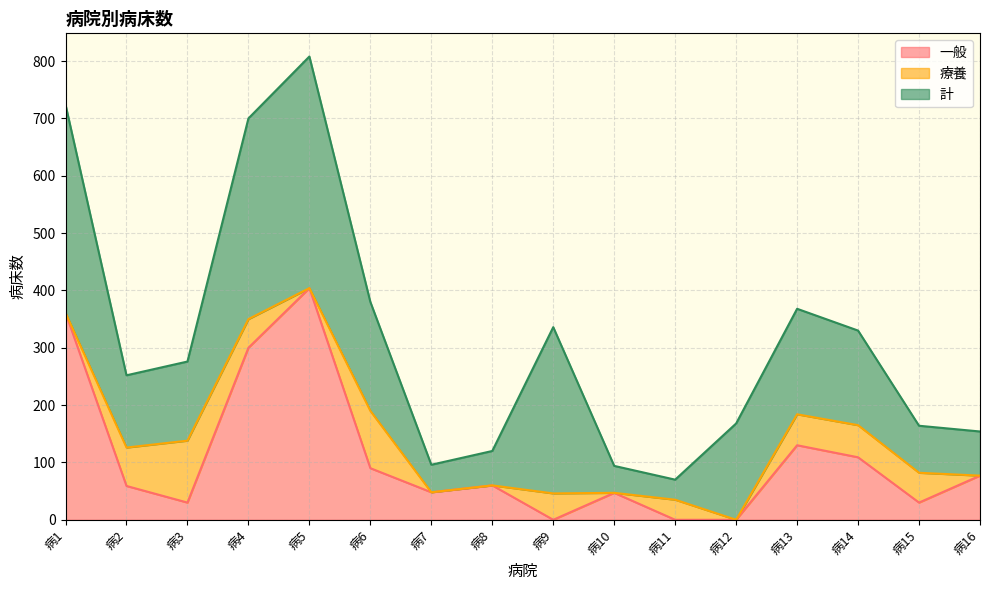

True or false: 一般 has more than 0 interior local peaks.

True